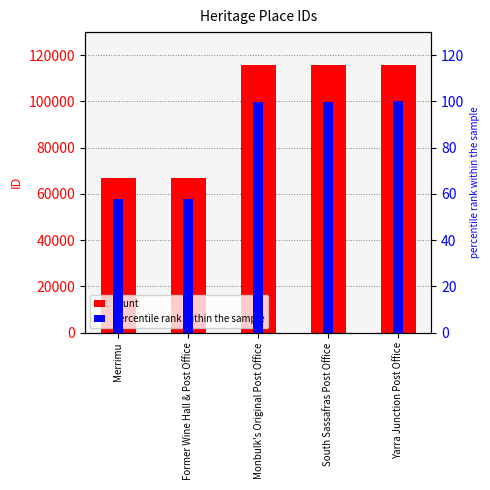

True or false: ID has a value of 115984.0 at Yarra Junction Post Office.

True